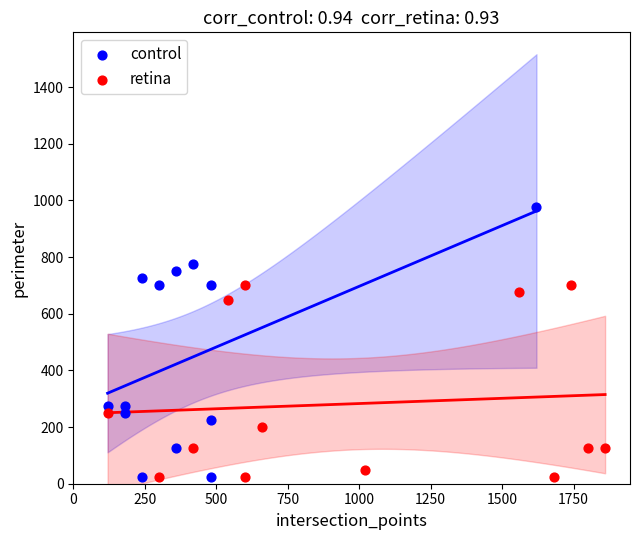

Which series reaches the maximum Y coordinate?

control